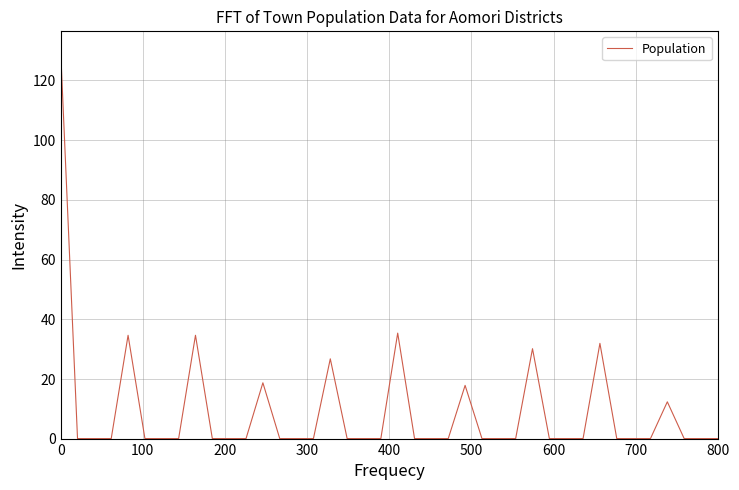

What is the maximum value shown in the chart?

130.0